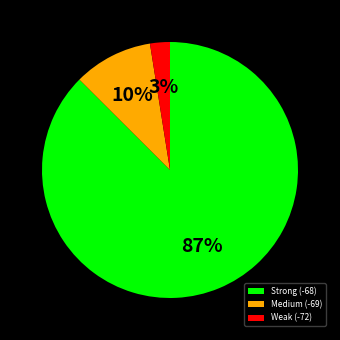

To the nearest percent, what percentage of the pie is Strong (-68)?

87%